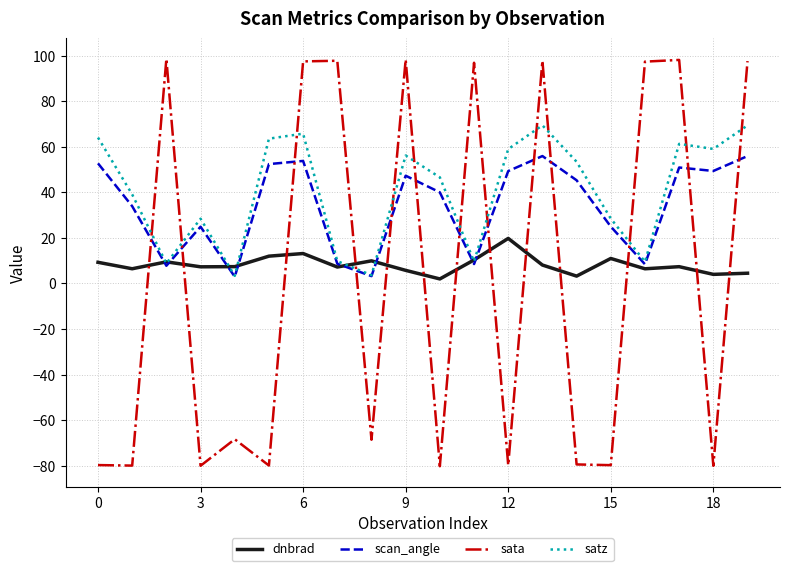

Rank the series by their maximum value, from lowest to highest.

dnbrad, scan_angle, satz, sata